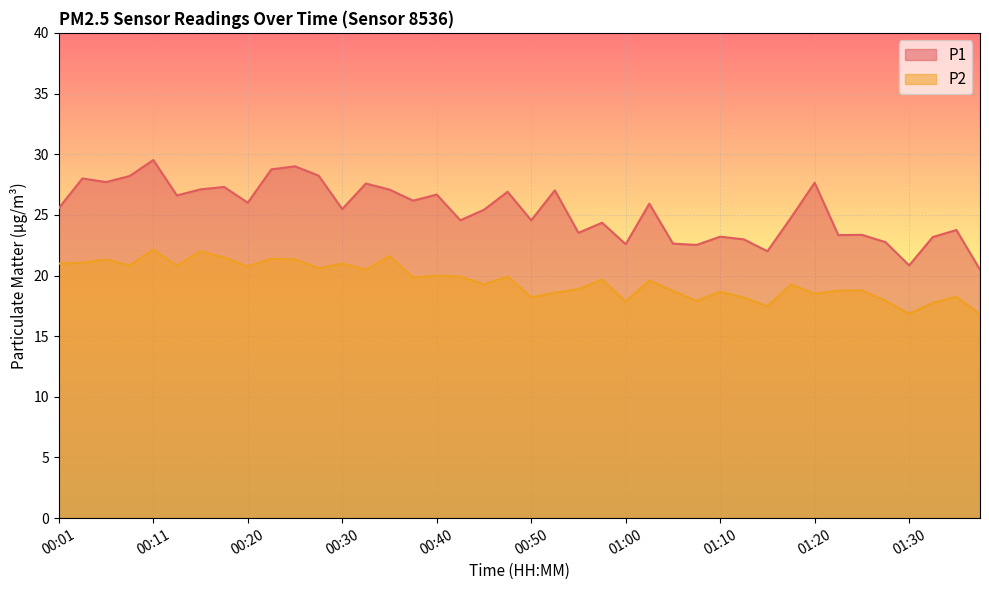

Rank the series at 00:57 from highest to lowest value.

P1, P2